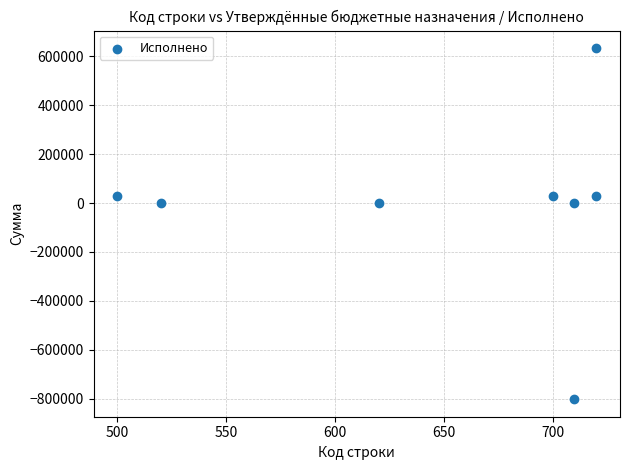

What is the average X value?

650.0